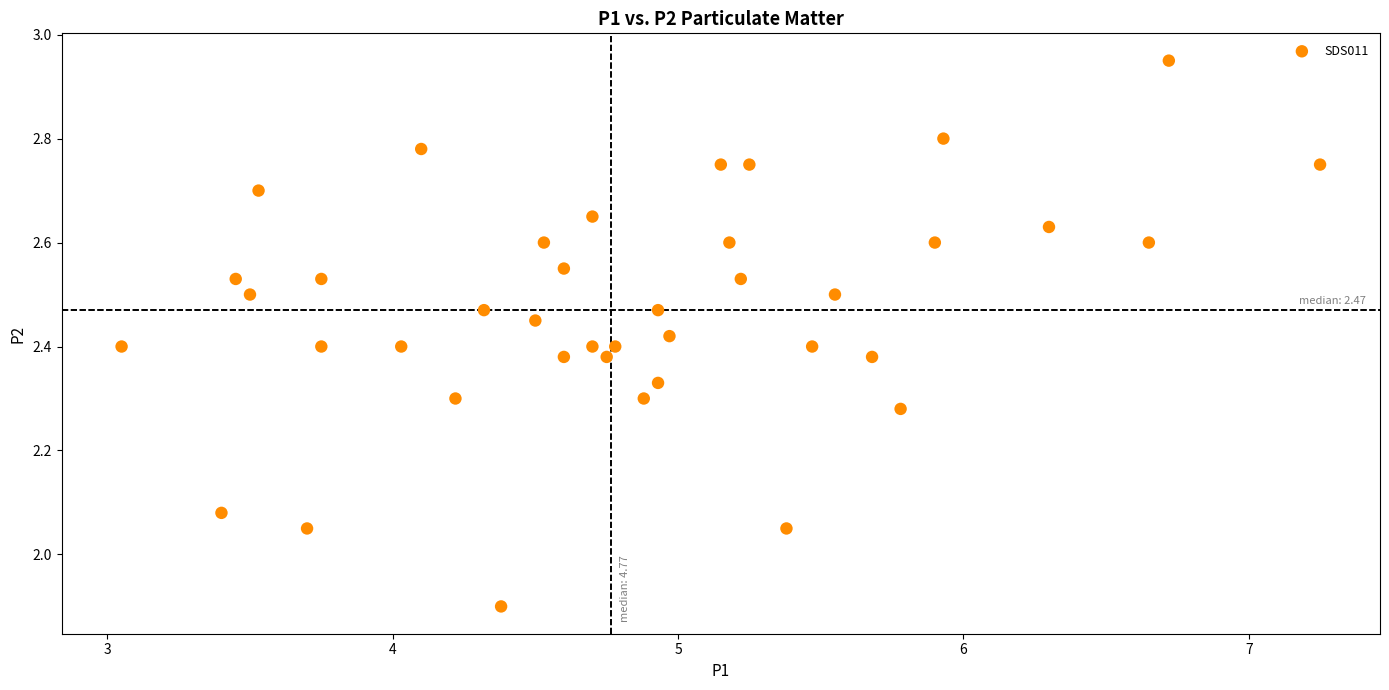

What is the range of X values (max minus min)?

4.2